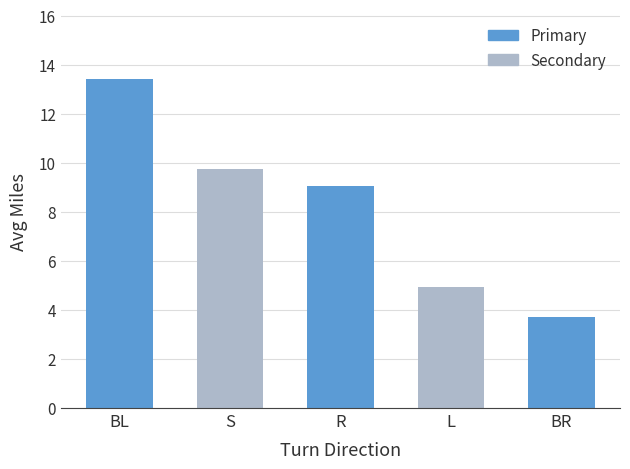

What is the ratio of the value at L to the value at BL?

0.4